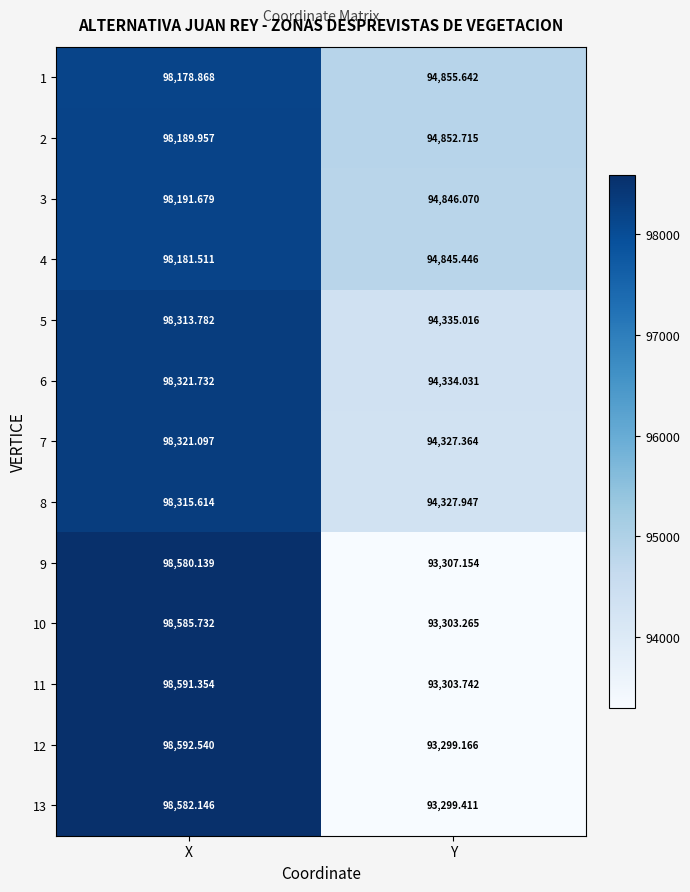

Which category has the lowest value across all series?

Y